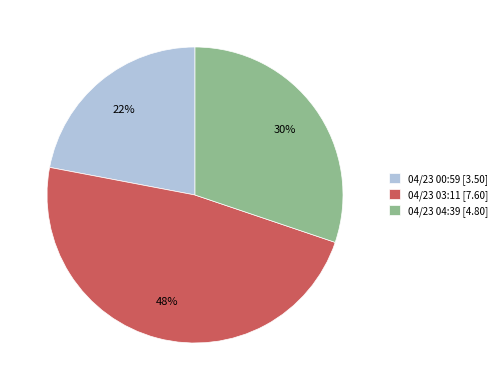

To the nearest percent, what is the difference between the 04/23 00:59 [3.50] and 04/23 04:39 [4.80] slice percentages?

8%